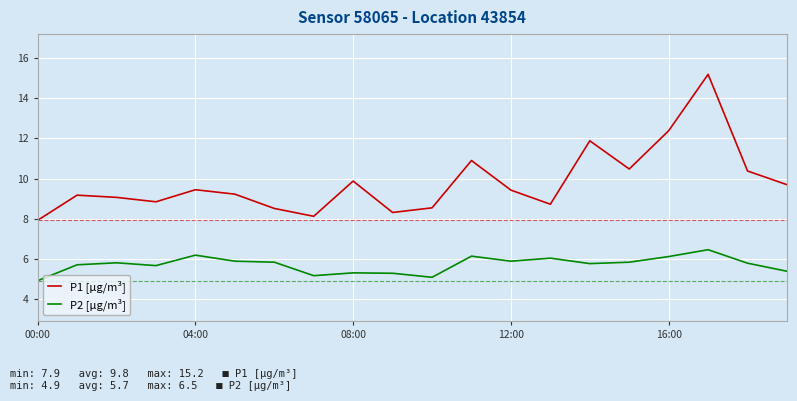

Rank the series by their average value, from highest to lowest.

P1 [µg/m³], P2 [µg/m³]